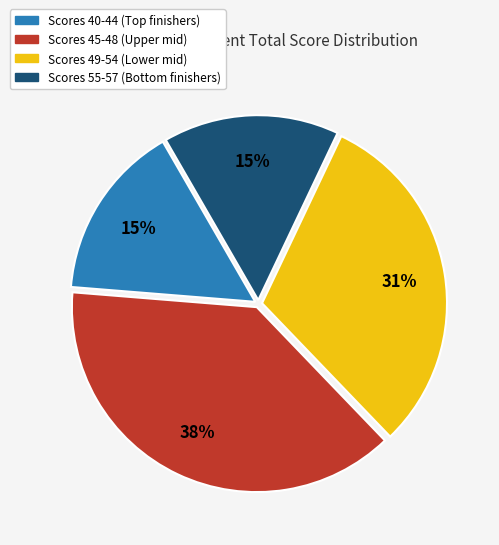

Is there any slice that represents more than half of the pie?

No